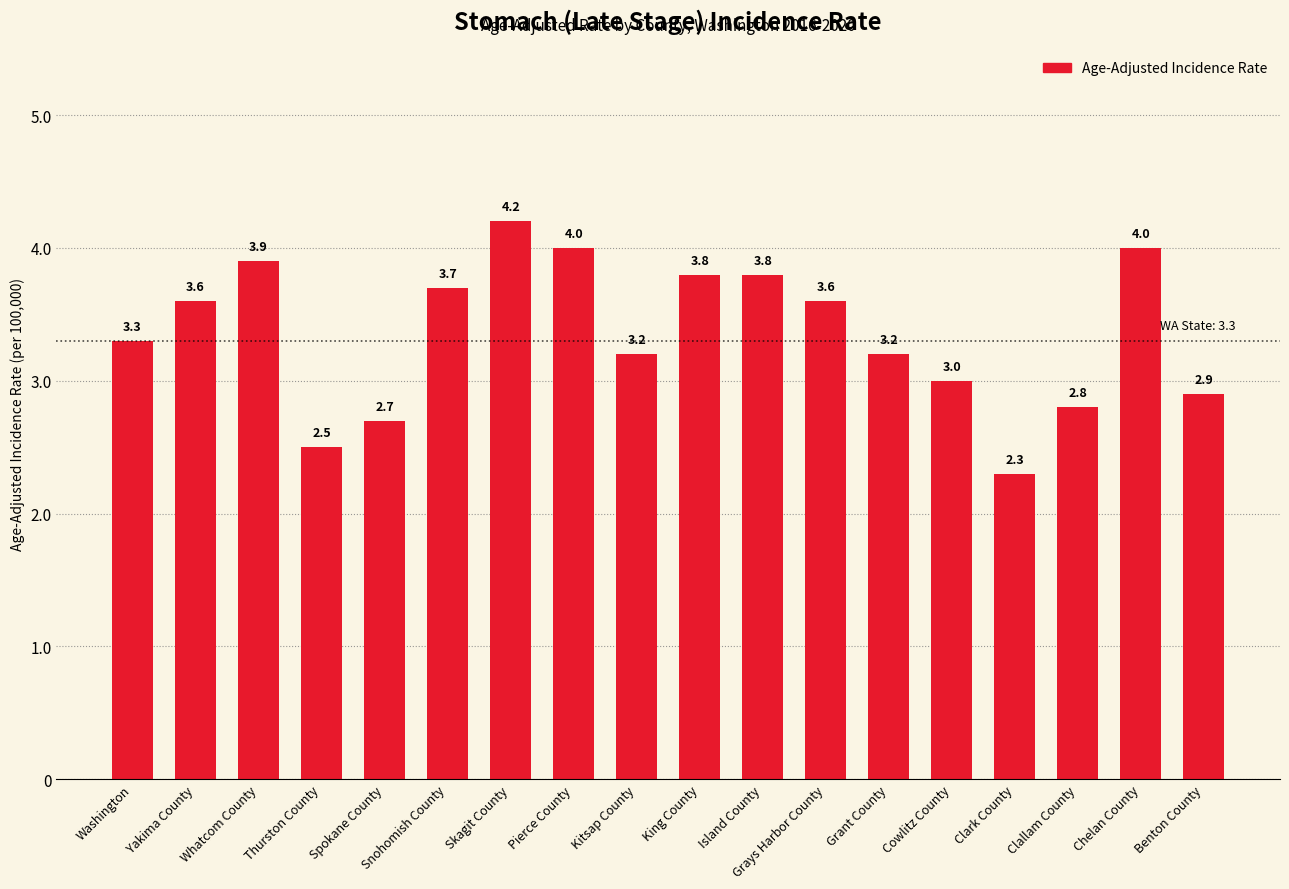

Which has a higher value, Island County or Spokane County?

Island County